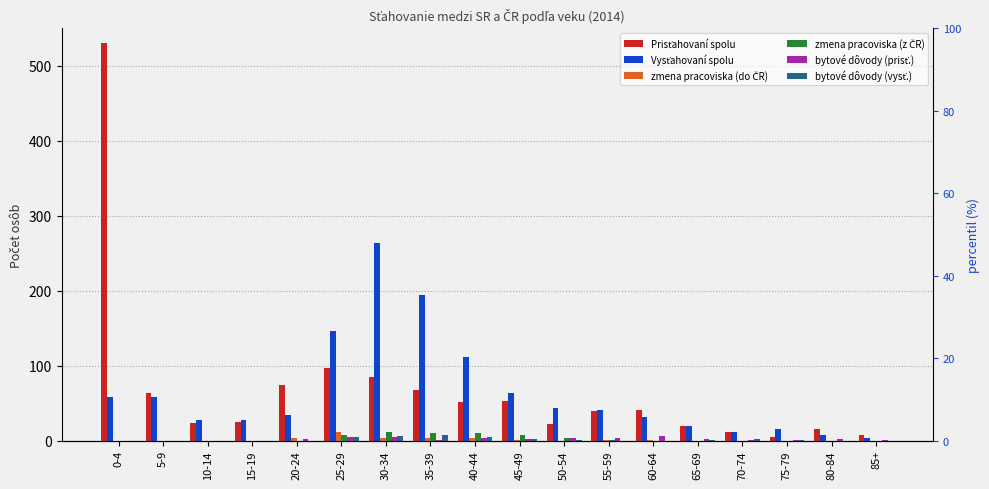

True or false: zmena pracoviska (z ČR) has a value of 7 at 45-49.

True